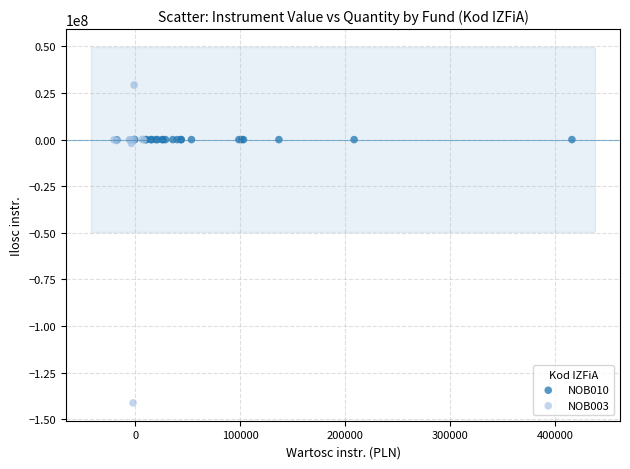

Which series has the widest spread of Y values?

NOB003